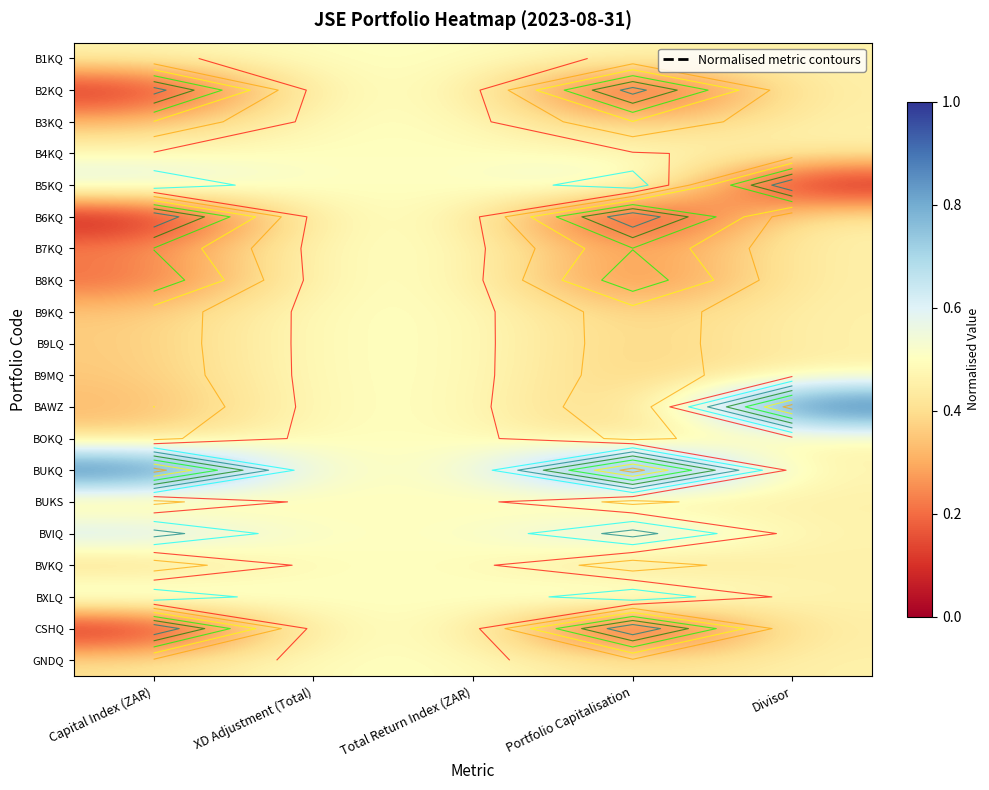

Count the number of data series in this chart.

20